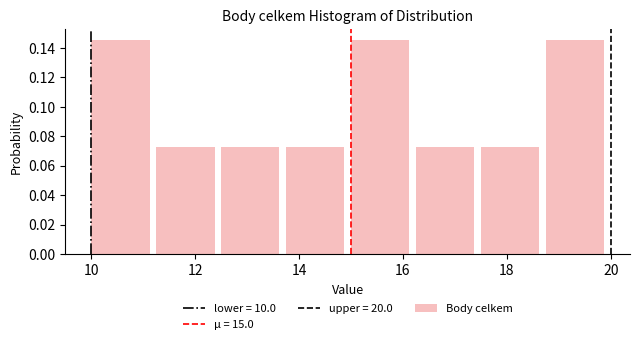

Reading left to right, list every bar in this chart as the range it spans on the x-axis followed by its height. Neither the bar edges nor the heights are printed on the chart, so give them approximately, as read against the axes.

10.00 to 11.25: 0.146
11.25 to 12.50: 0.072
12.50 to 13.75: 0.072
13.75 to 15.00: 0.072
15.00 to 16.25: 0.146
16.25 to 17.50: 0.072
17.50 to 18.75: 0.072
18.75 to 20.00: 0.146